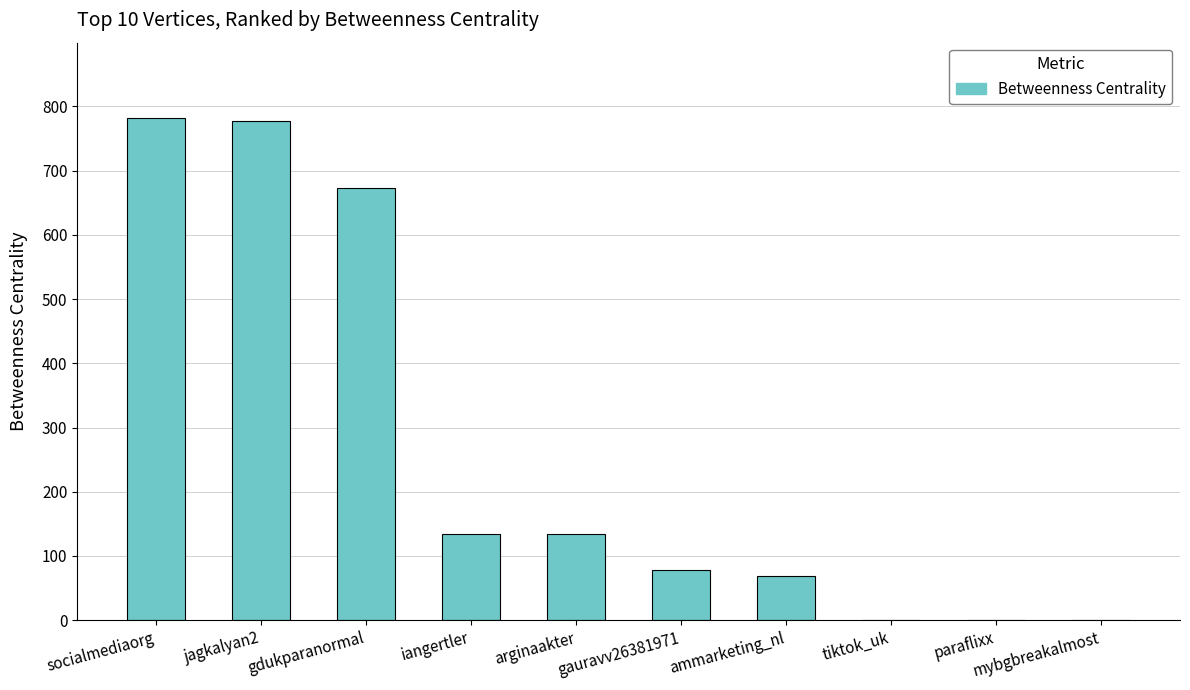

What is the sum of all values?

2648